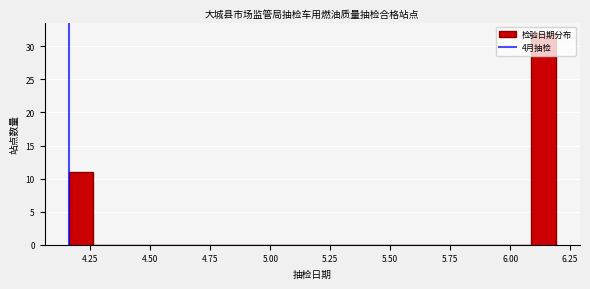

Read against the x-axis, roughly where is the centre of the tallest bar?

6.15